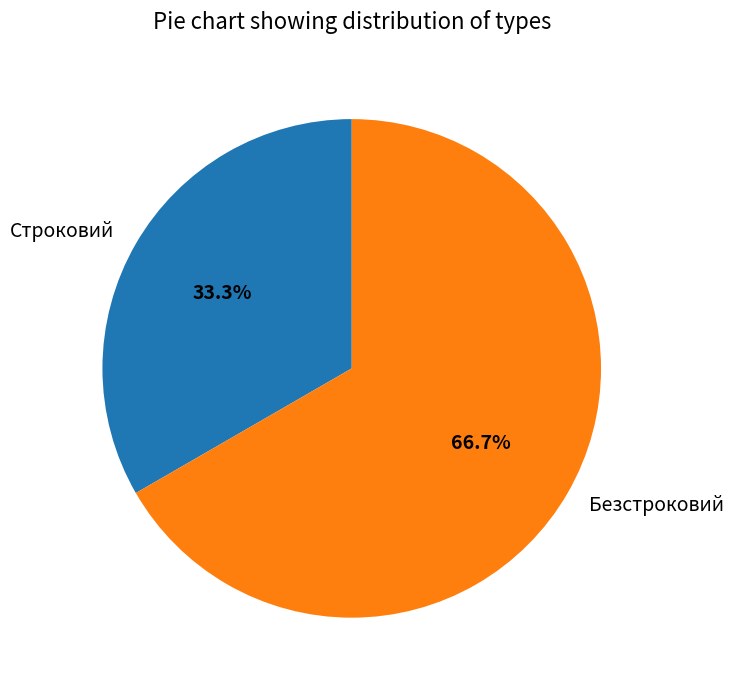

What is the smallest slice in the pie chart?

Строковий